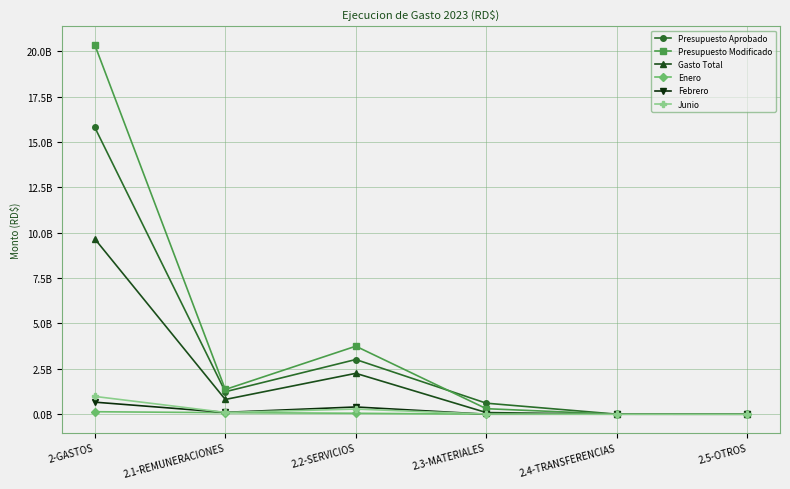

What is the label of the 4th point from the left?

2.3-MATERIALES